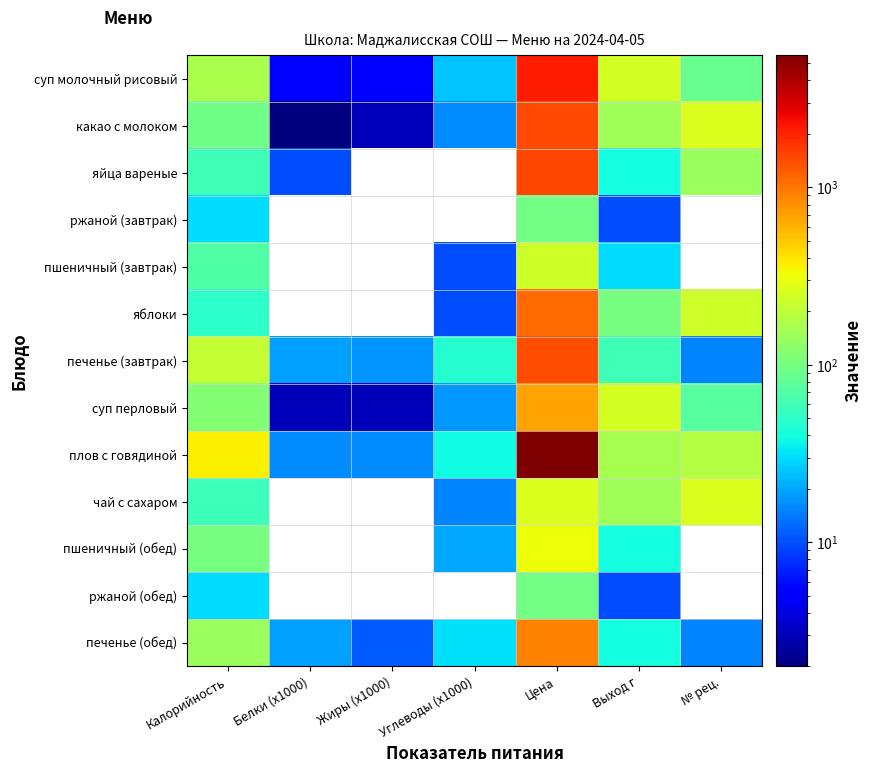

What is the approximate value of печенье (обед) at Выход г?

40.0